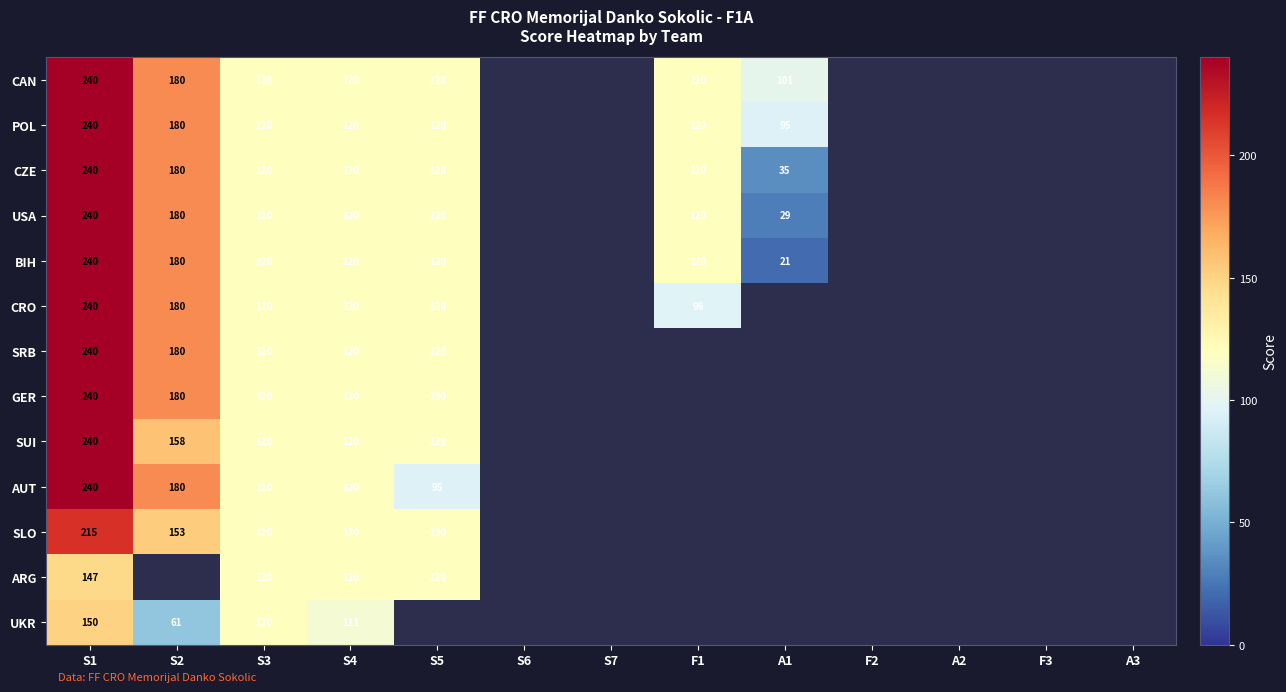

The POL series shows 120 at S4. True or false?

True